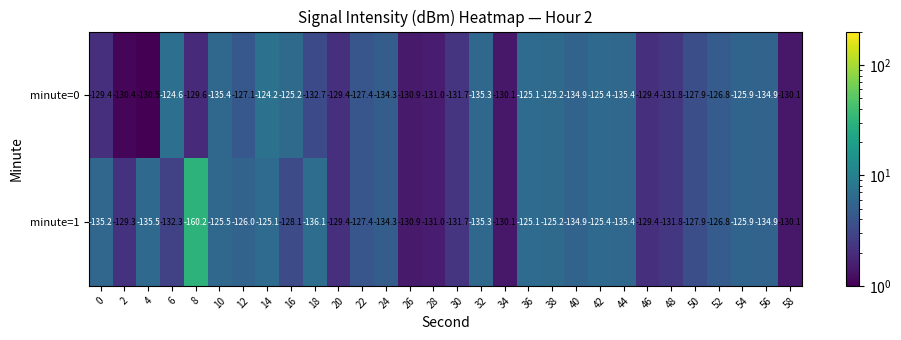

How many values in the minute=1 series are below -130?

16